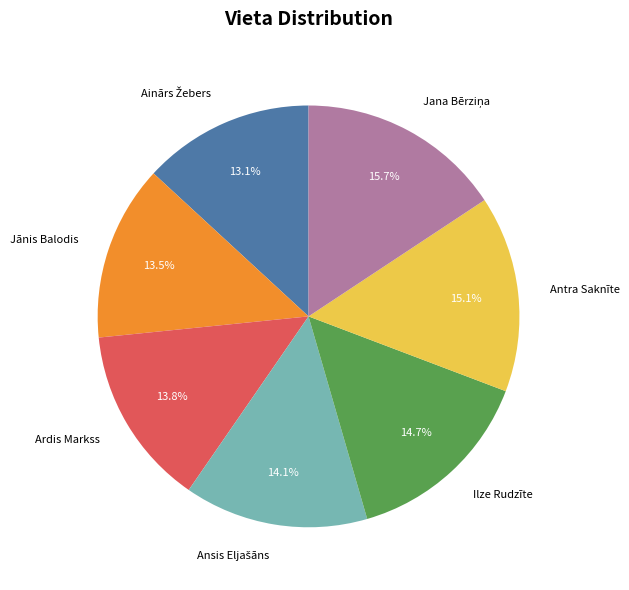

Approximately how many times larger is the value at Antra Saknīte compared to Ilze Rudzīte?

1.0